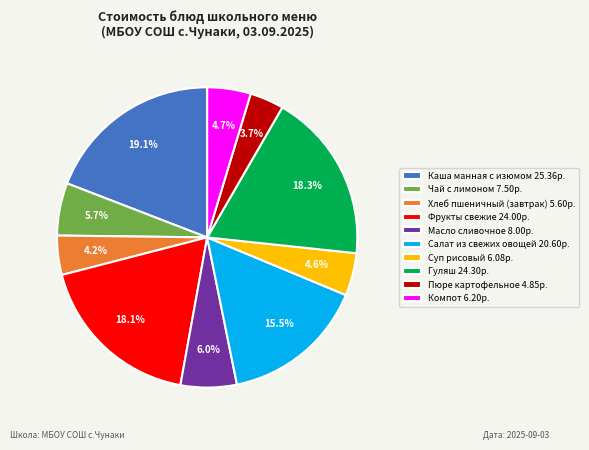

Approximately how many times larger is the value at Масло сливочное 8.00р. compared to Пюре картофельное 4.85р.?

1.6